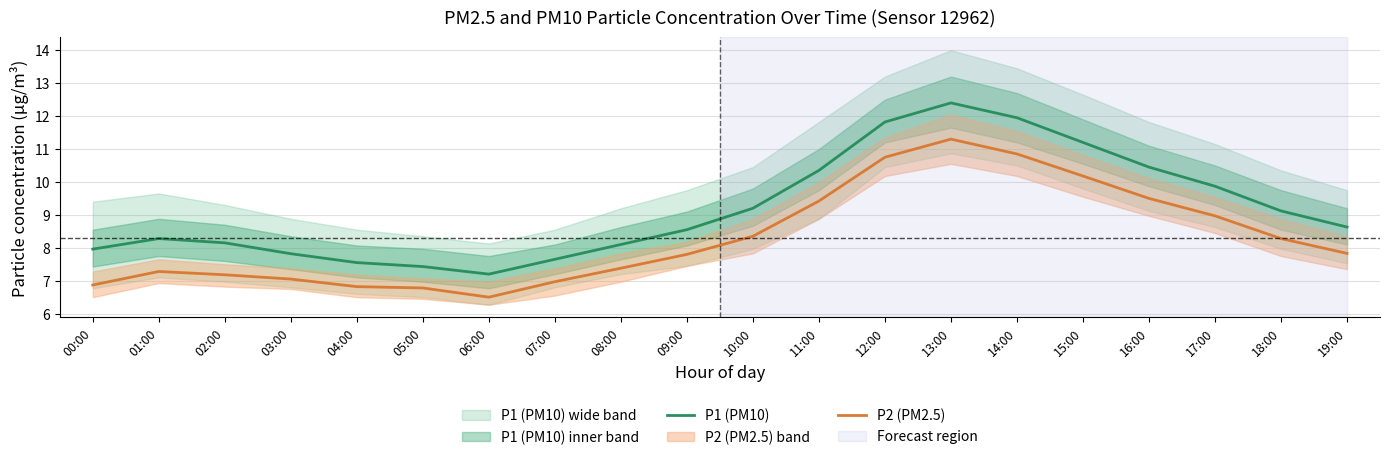

How many values in the P2 (PM2.5) series exceed 7?

15